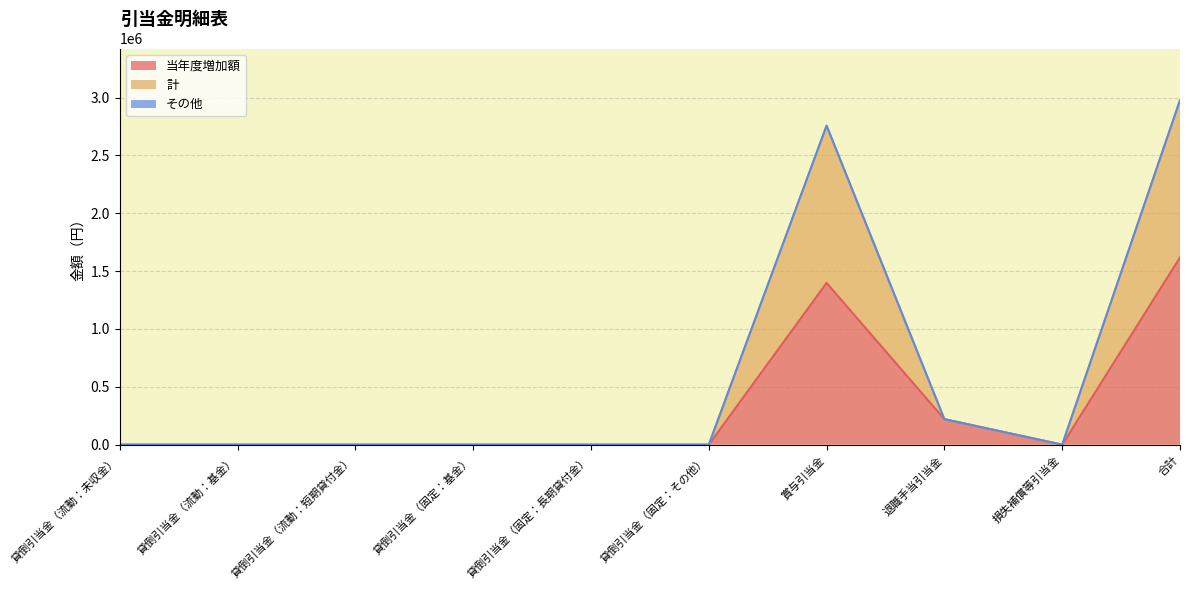

At which label is 当年度増加額 closest to 809203?

賞与引当金